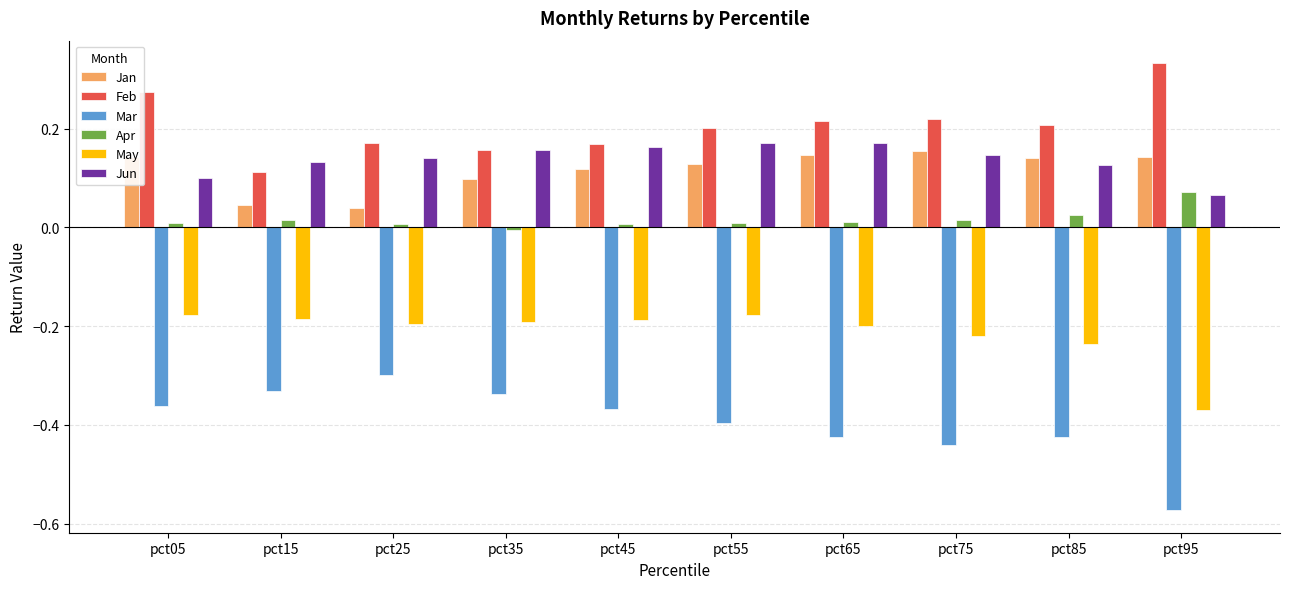

Which series has the largest range (max minus min)?

Mar